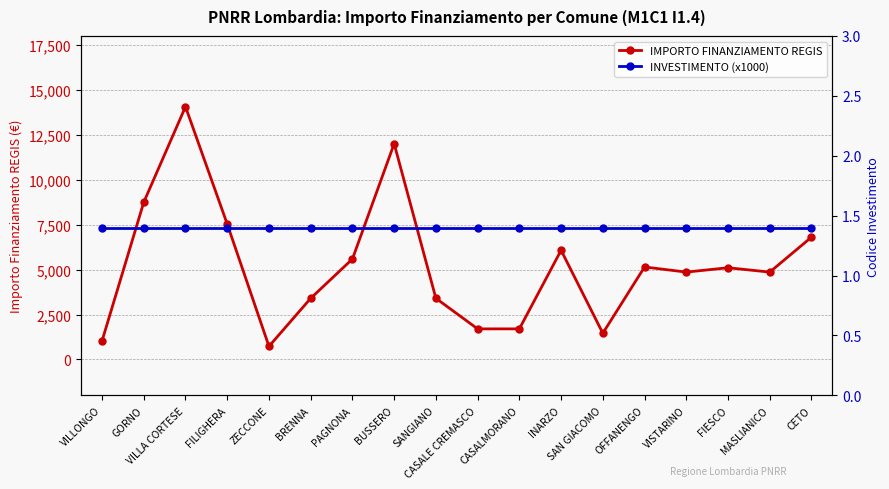

Is this an area chart (filled region under the line)?

No